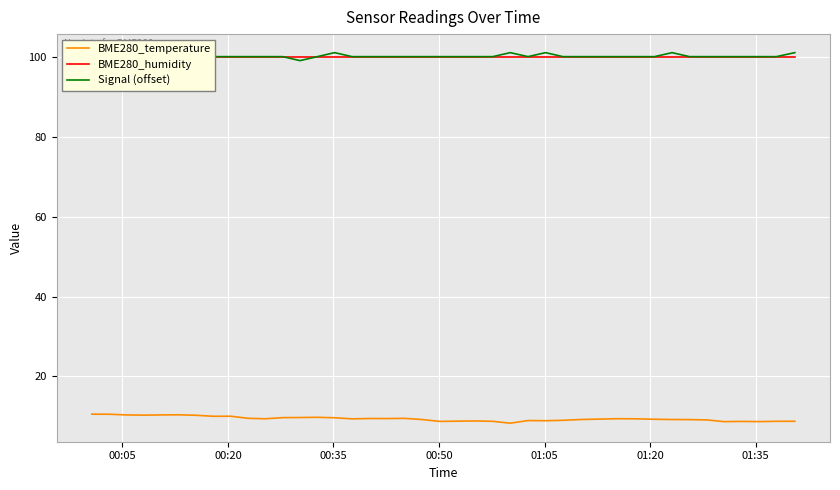

Reading left to right, what are all the values shown in this chart?

BME280_temperature: 10.6	10.6	10.4	10.3	10.4	10.4	10.3	10.1	10.1	9.5	9.4	9.7	9.7	9.8	9.7	9.4	9.5	9.5	9.5	9.2	8.8	8.8	8.9	8.8	8.3	9.0	8.9	9.0	9.2	9.4	9.4	9.3	9.2	9.2	9.1	8.7	8.8	8.7	8.8	8.8
BME280_humidity: 100.0	100.0	100.0	100.0	100.0	100.0	100.0	100.0	100.0	100.0	100.0	100.0	100.0	100.0	100.0	100.0	100.0	100.0	100.0	100.0	100.0	100.0	100.0	100.0	100.0	100.0	100.0	100.0	100.0	100.0	100.0	100.0	100.0	100.0	100.0	100.0	100.0	100.0	100.0	100.0
Signal (offset): 100.0	100.0	100.0	100.0	100.0	100.0	100.0	100.0	100.0	100.0	100.0	100.0	99.0	100.0	101.0	100.0	100.0	100.0	100.0	100.0	100.0	100.0	100.0	100.0	101.0	100.0	101.0	100.0	100.0	100.0	100.0	100.0	101.0	100.0	100.0	100.0	100.0	100.0	100.0	101.0